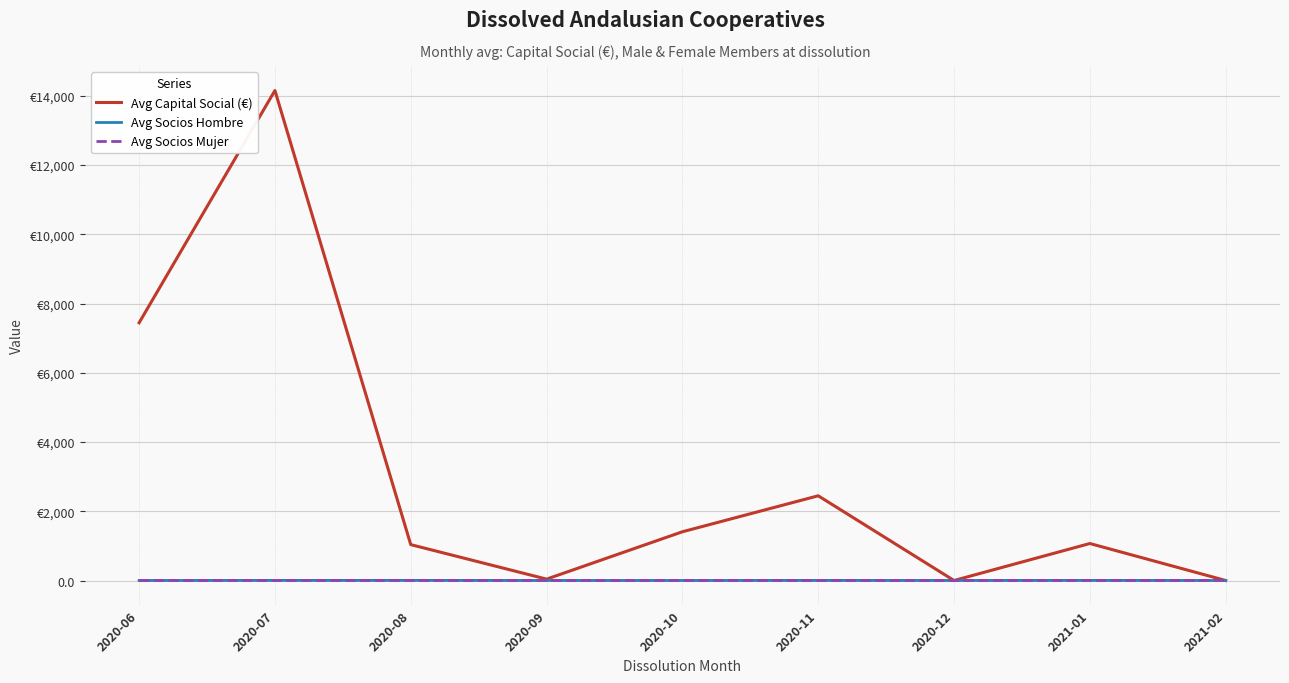

The value of Avg Capital Social (€) at 2021-02 is 0.0. True or false?

True